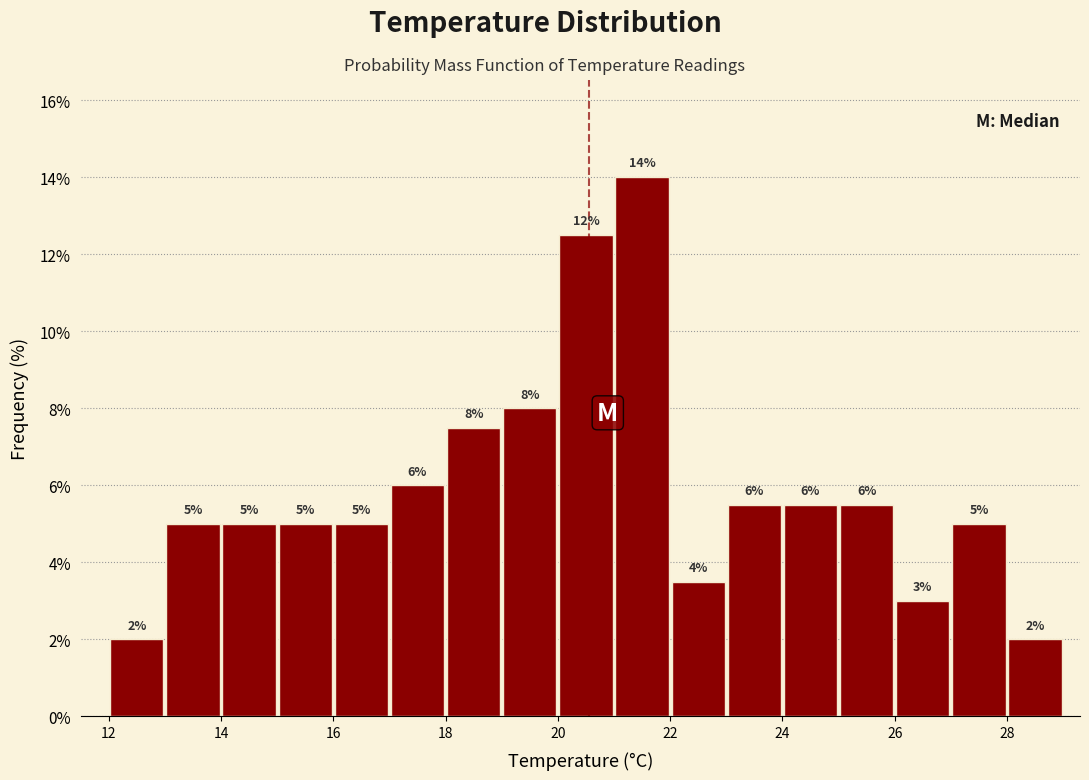

Over which range of the x-axis is the bar tallest?

21 to 22